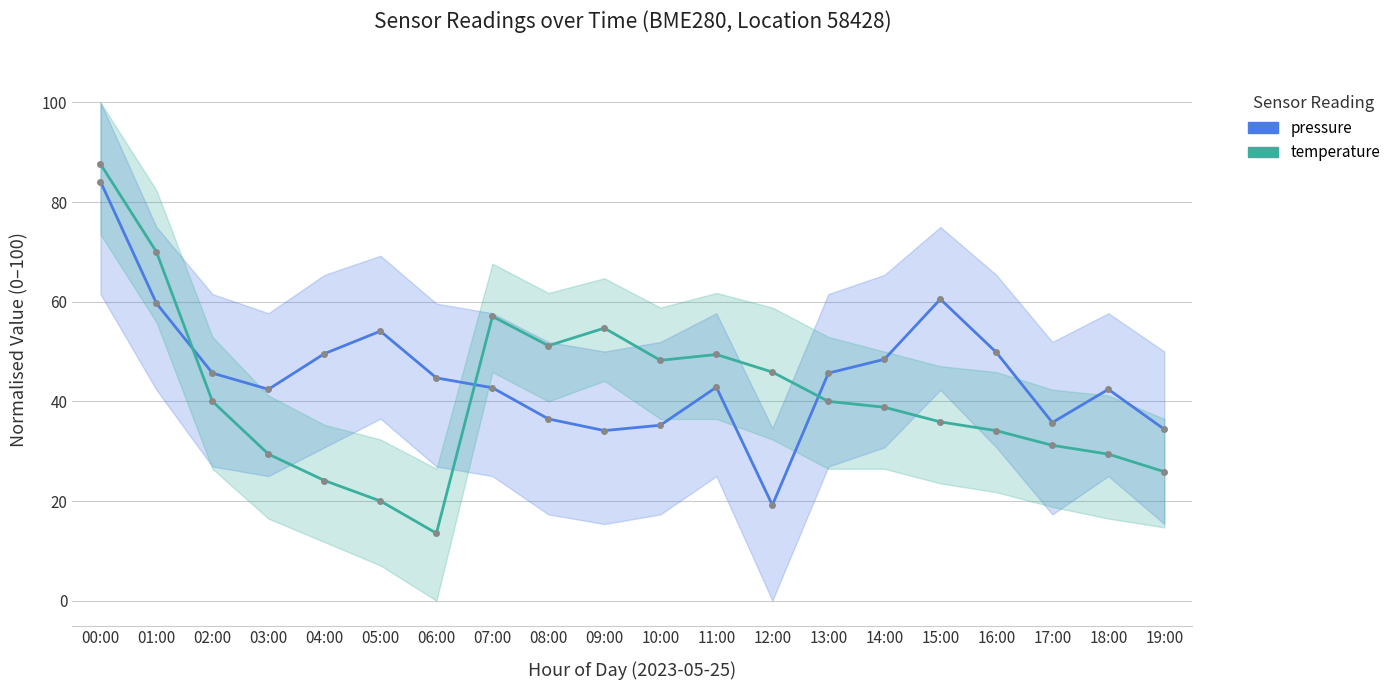

How many times do temperature and pressure cross each other?

3